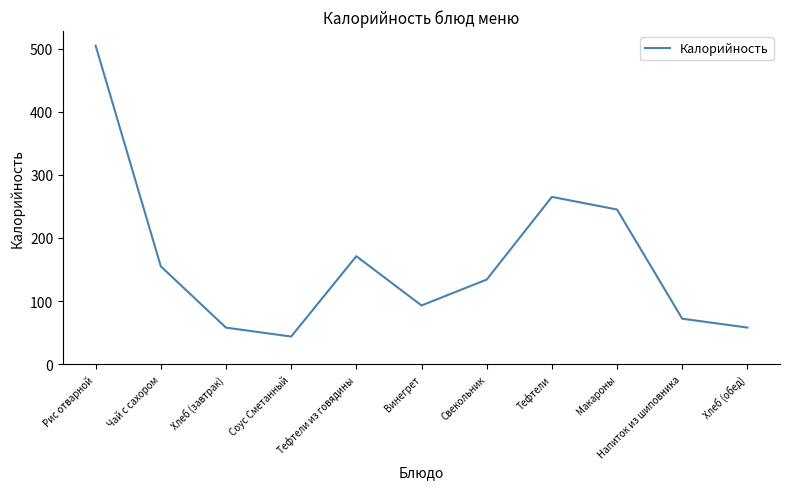

How many lines are shown in the chart?

1